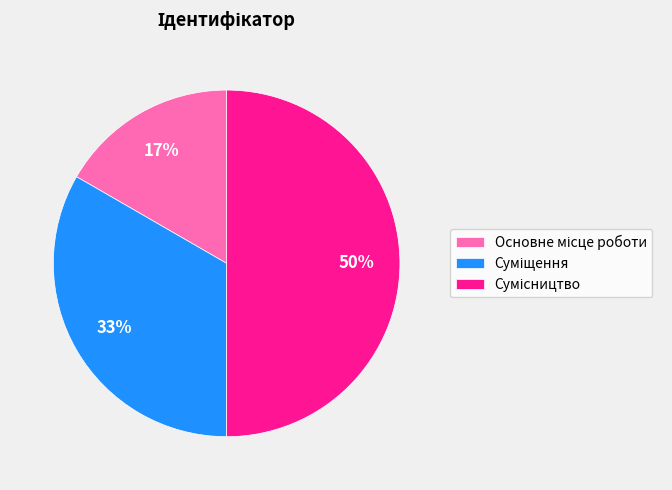

To the nearest percent, what is the difference between the largest and smallest slice percentages?

33%